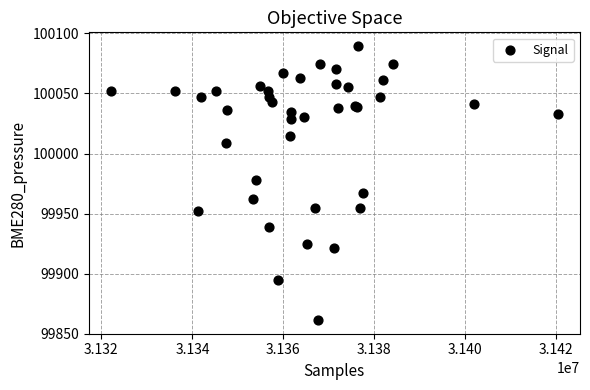

What Y value in the scatter plot is closest to 99975?

99978.1